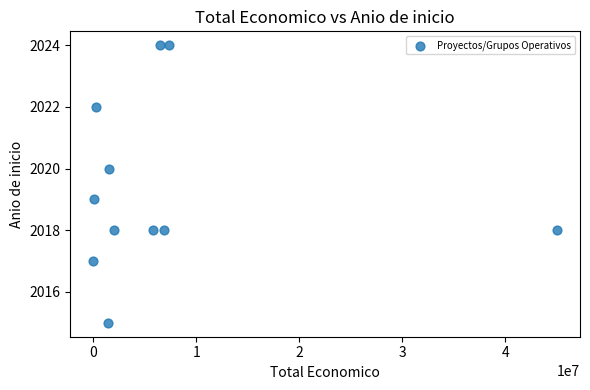

What is the range of X values (max minus min)?

44993999